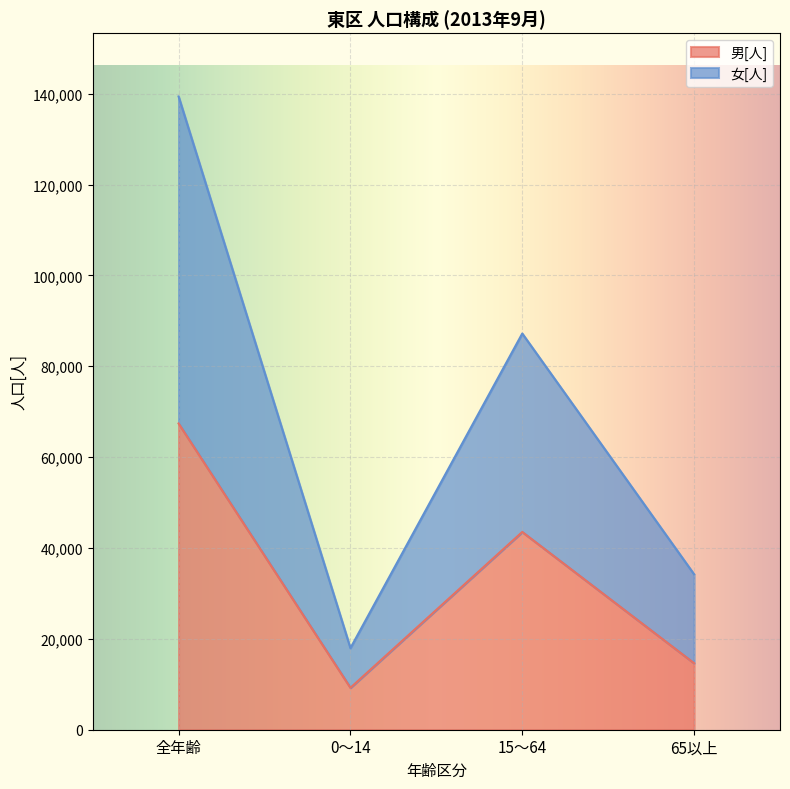

Which series changed the most between 全年齢 and 0～14?

女[人]